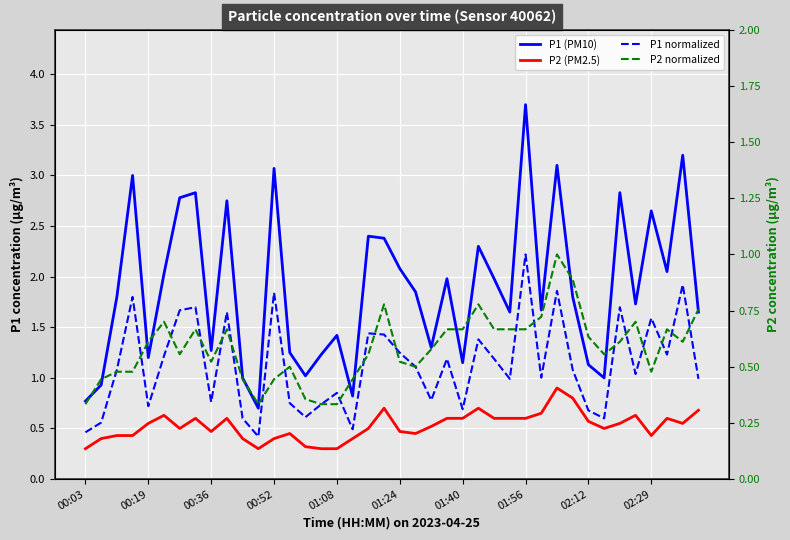

Between 00:03 and 00:52, which series saw the biggest shift?

P1 (PM10)